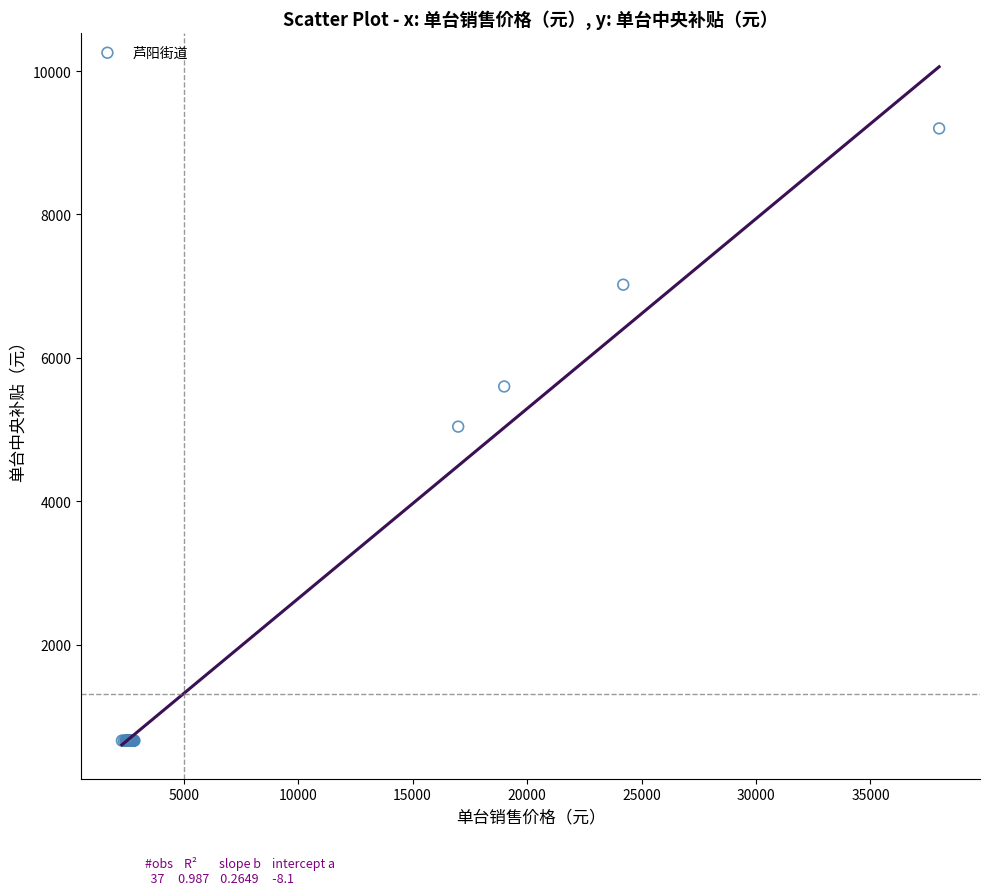

What Y value in the scatter plot is closest to 4930?

5040